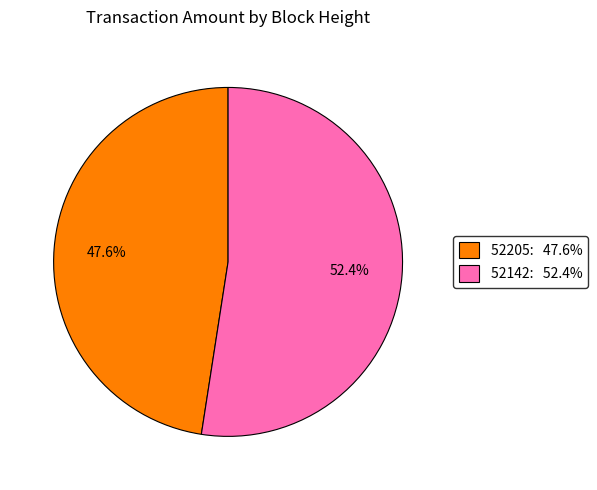

Between 52205 and 52142, which is larger?

52142